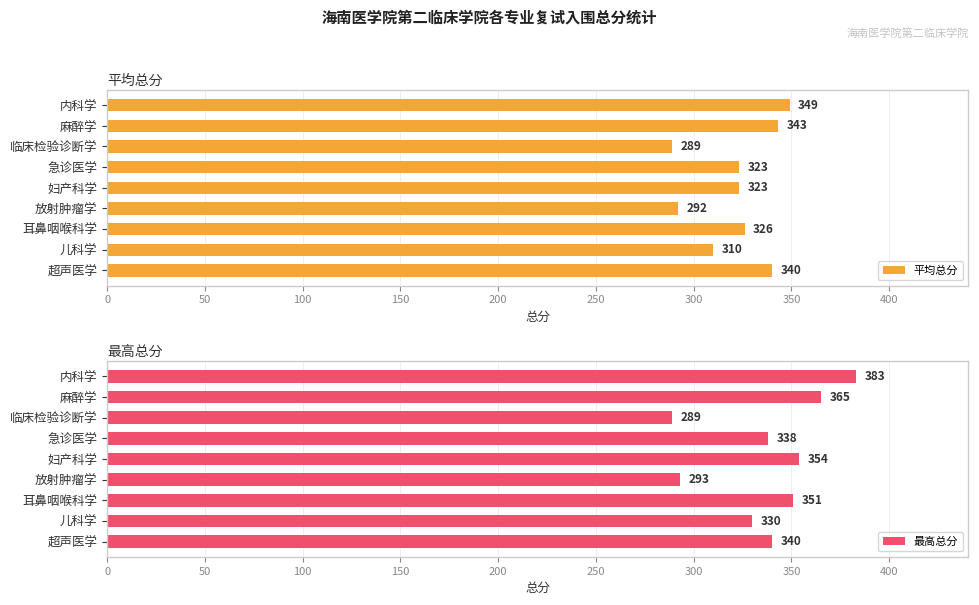

What are all the series names shown in the legend?

平均总分, 最高总分